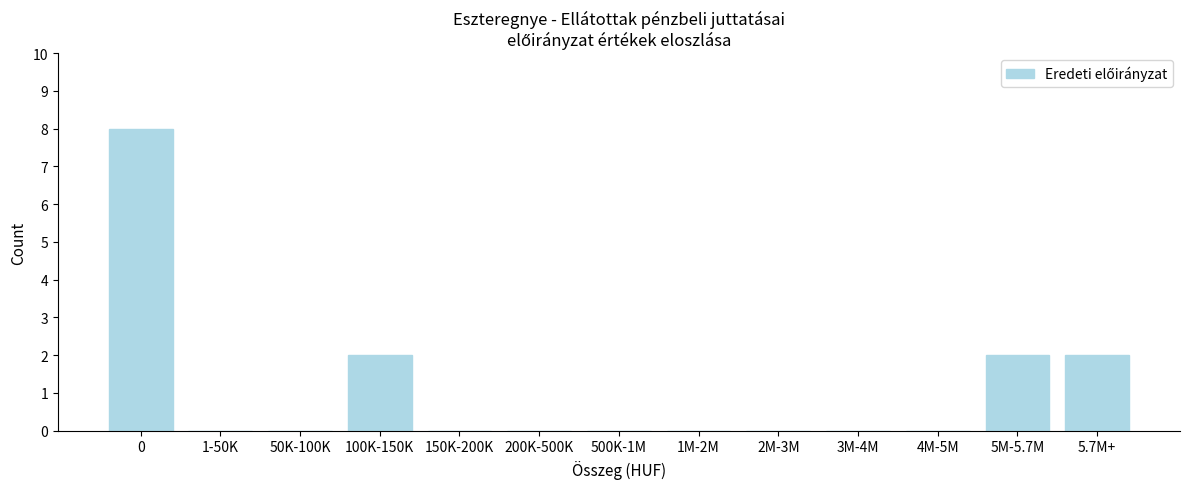

What is the sum of all values?

14